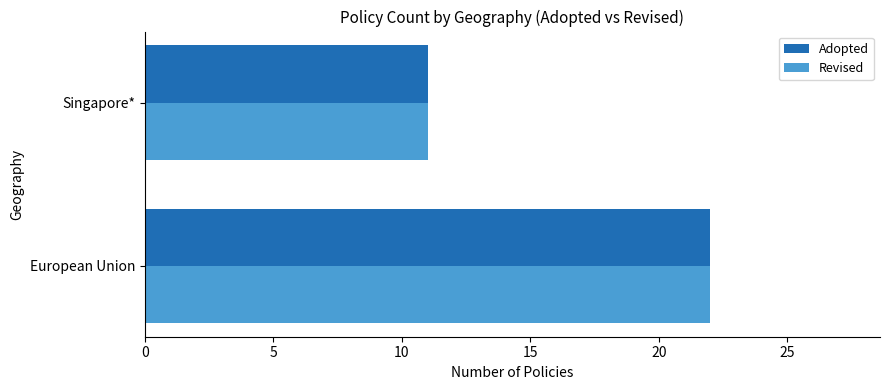

What is the sum of all Revised values?

33